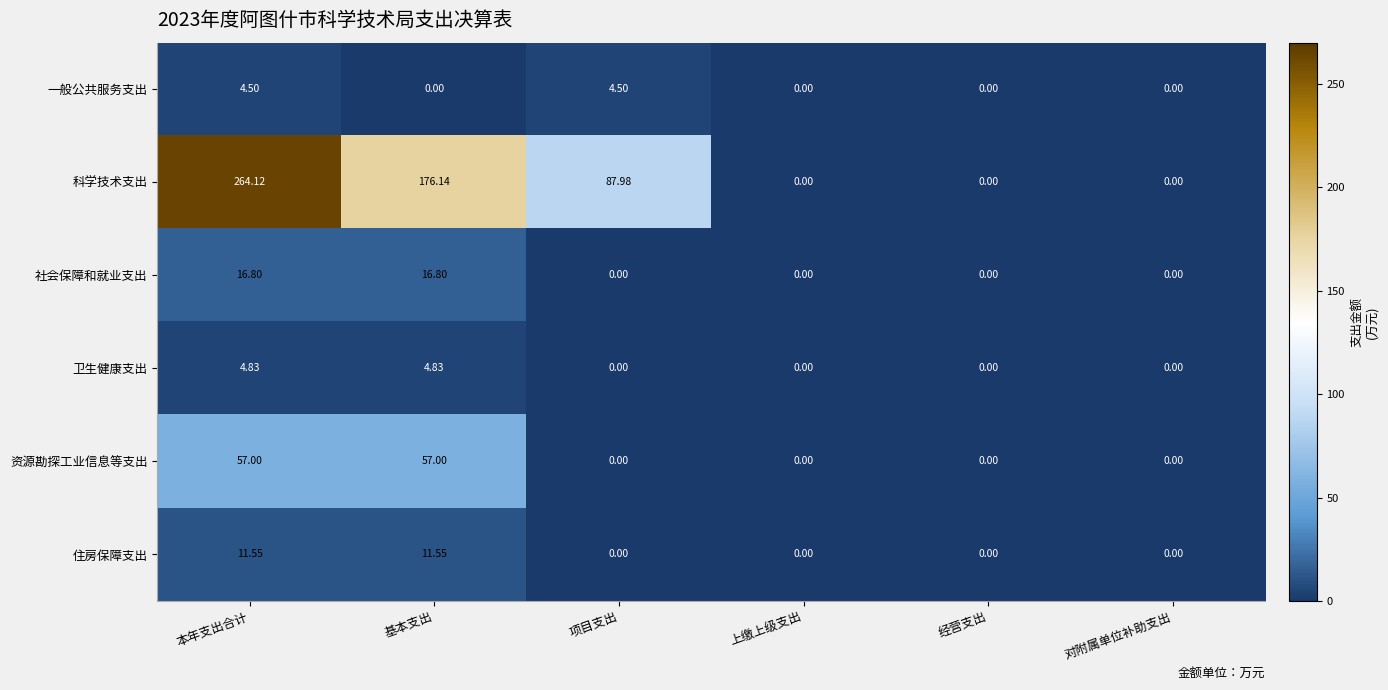

Is the value of 资源勘探工业信息等支出 at 对附属单位补助支出 greater than the value of 社会保障和就业支出 at 本年支出合计?

No